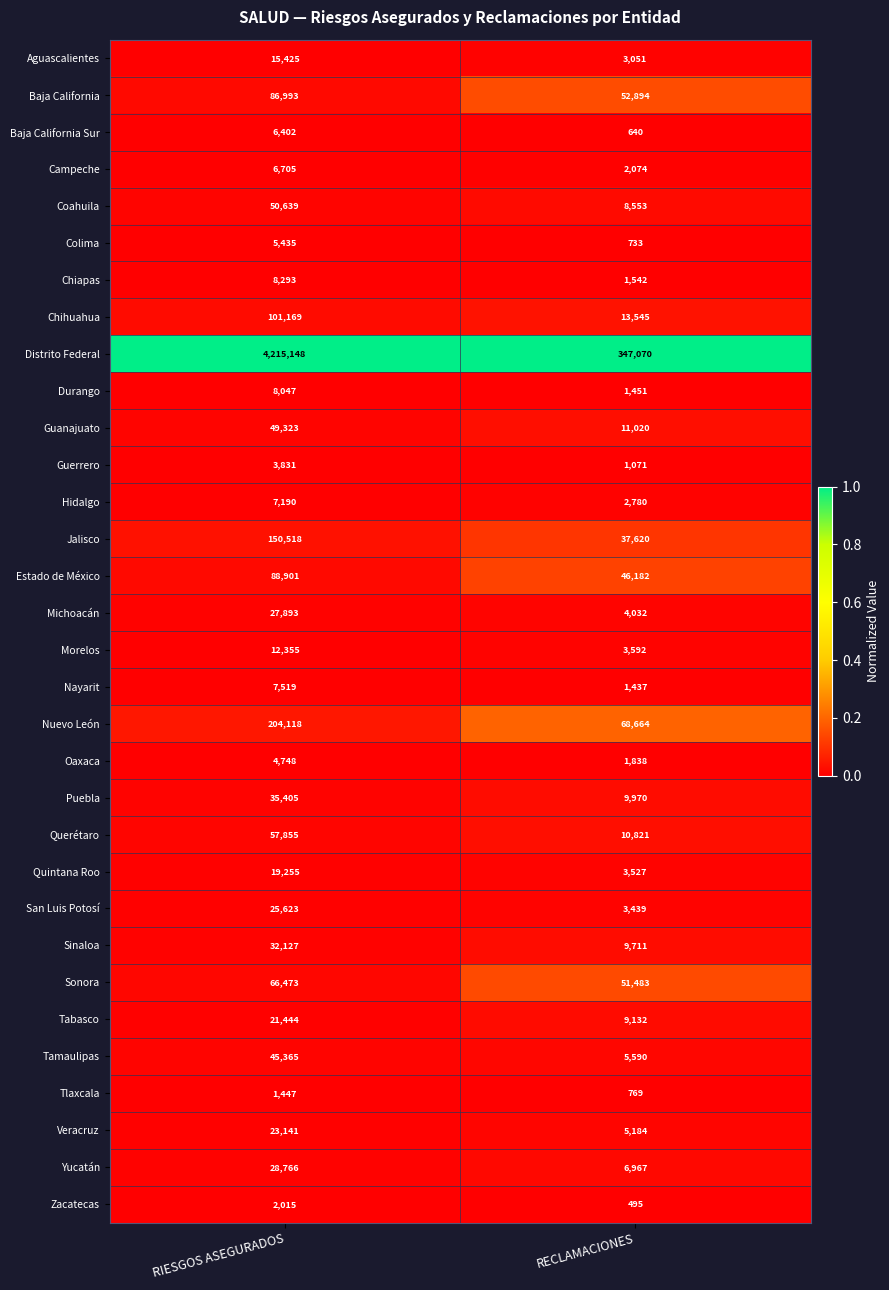

True or false: San Luis Potosí has a value of 5776 at RECLAMACIONES.

False